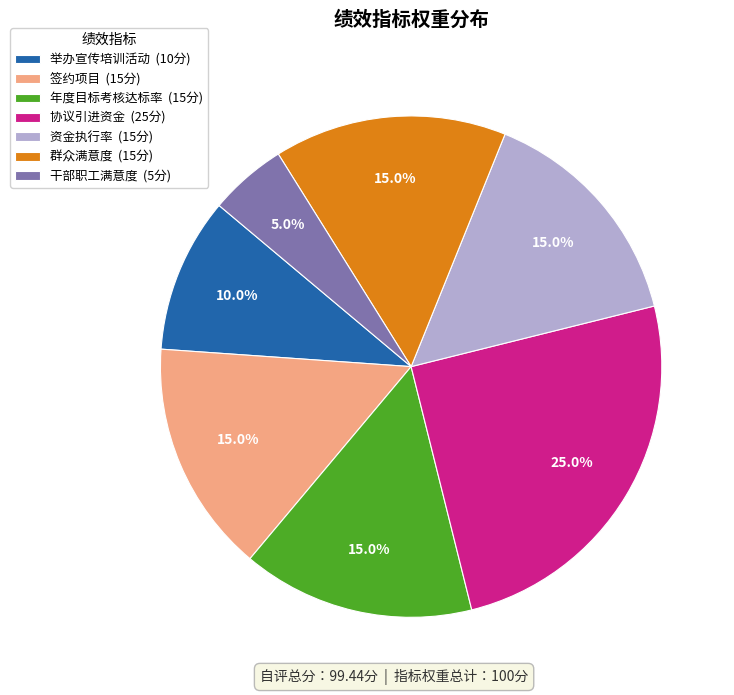

Which has a higher value, 资金执行率 (15分) or 协议引进资金 (25分)?

协议引进资金 (25分)